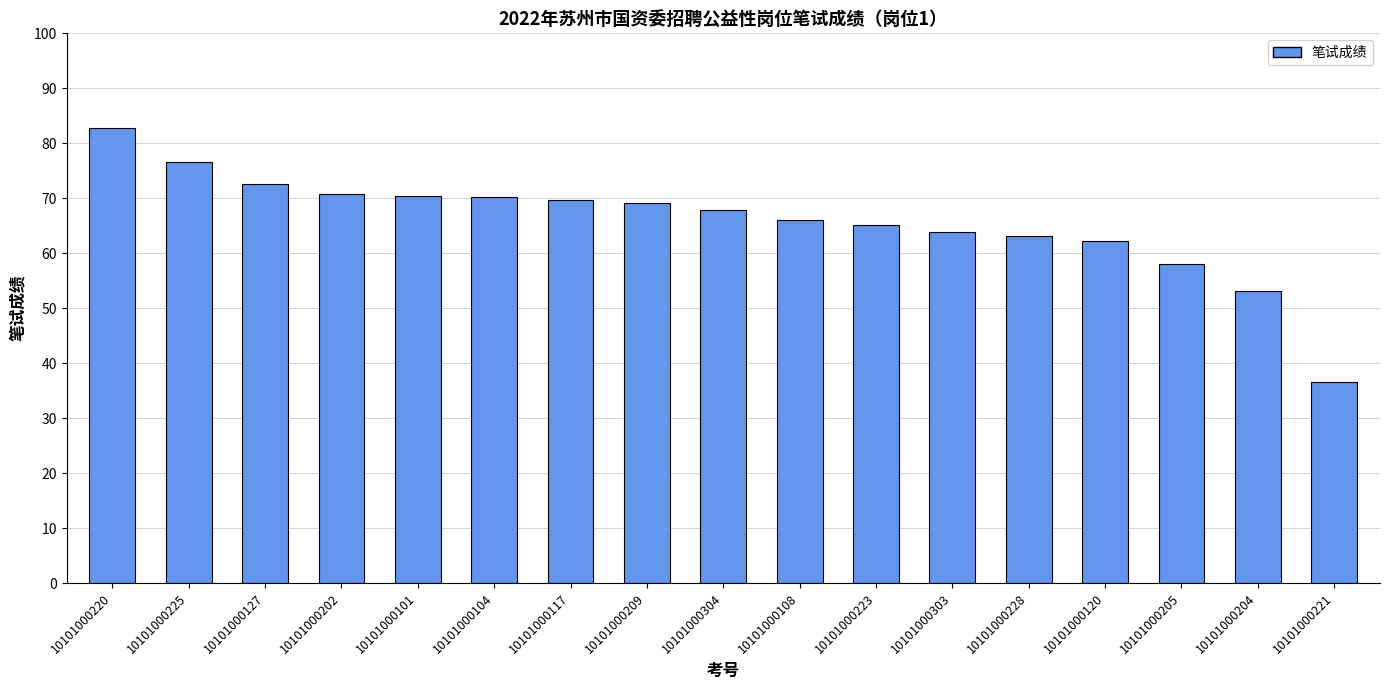

The chart shows a value of 66.0 at 10101000108. True or false?

True